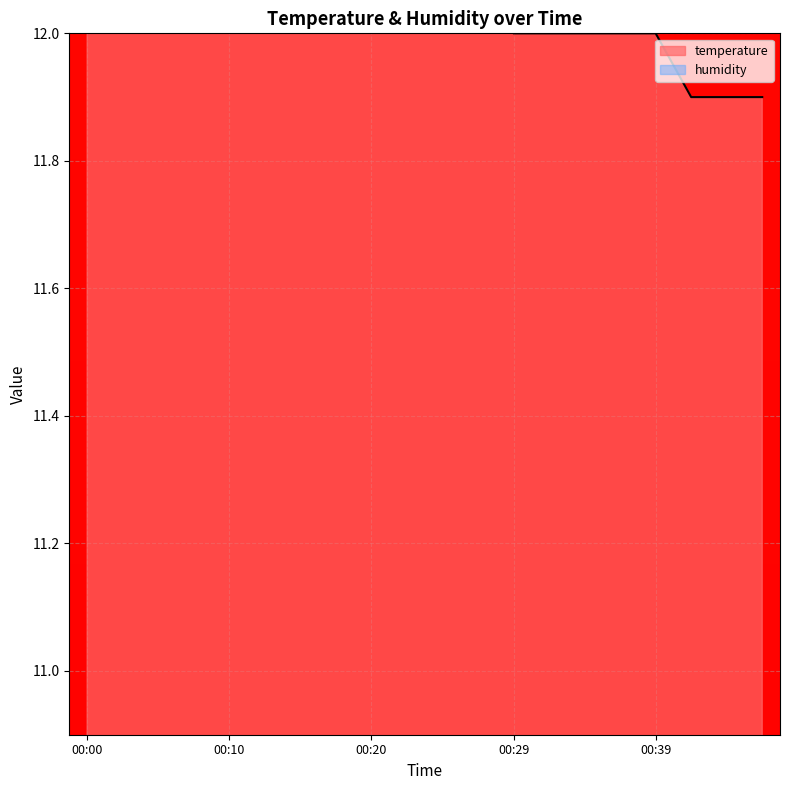

What is the change in value from 00:03 to 00:15?

-0.1